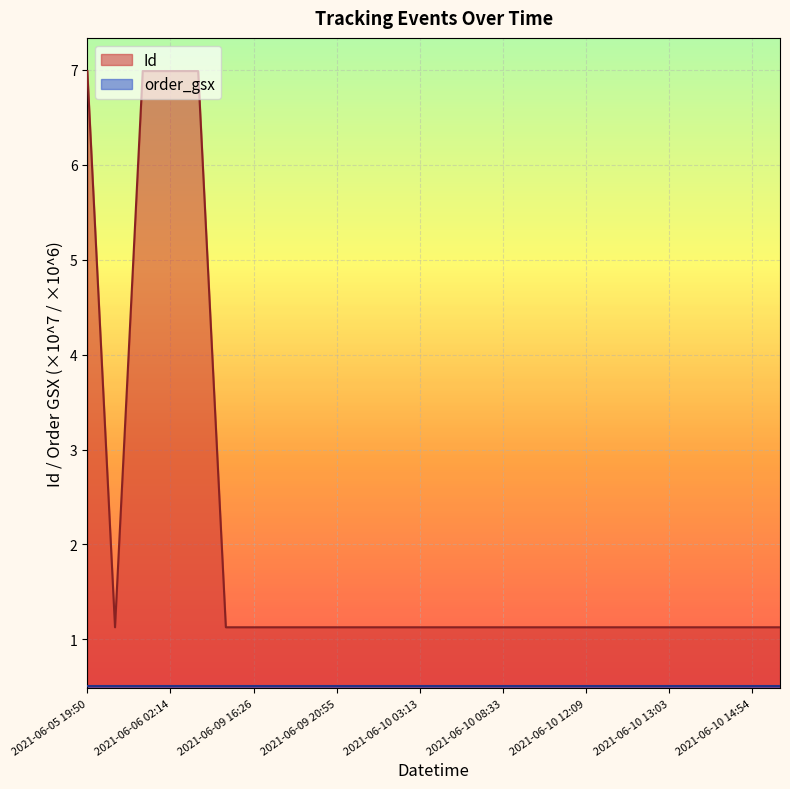

What is the minimum value shown in the chart?

0.5